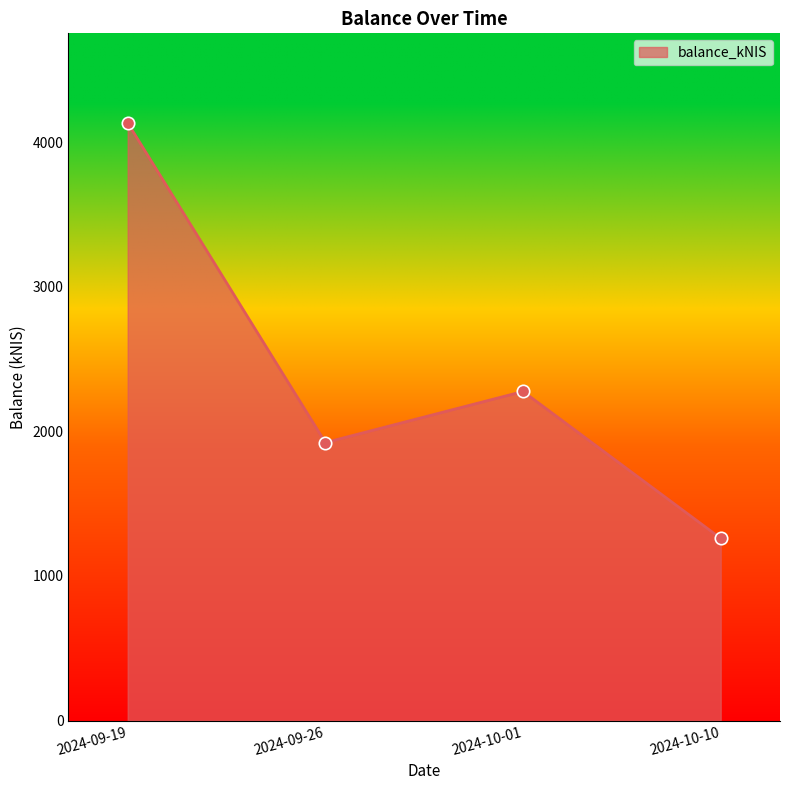

What is the change in value from 2024-09-26 to 2024-10-10?

-662.4